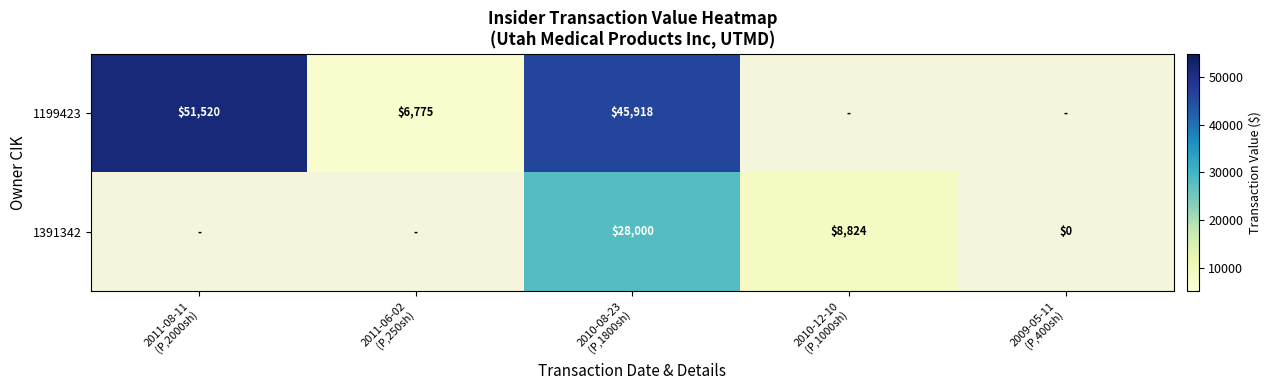

True or false: 1199423 has a value of 16462.5 at 2010-08-23 (P,1800sh).

False